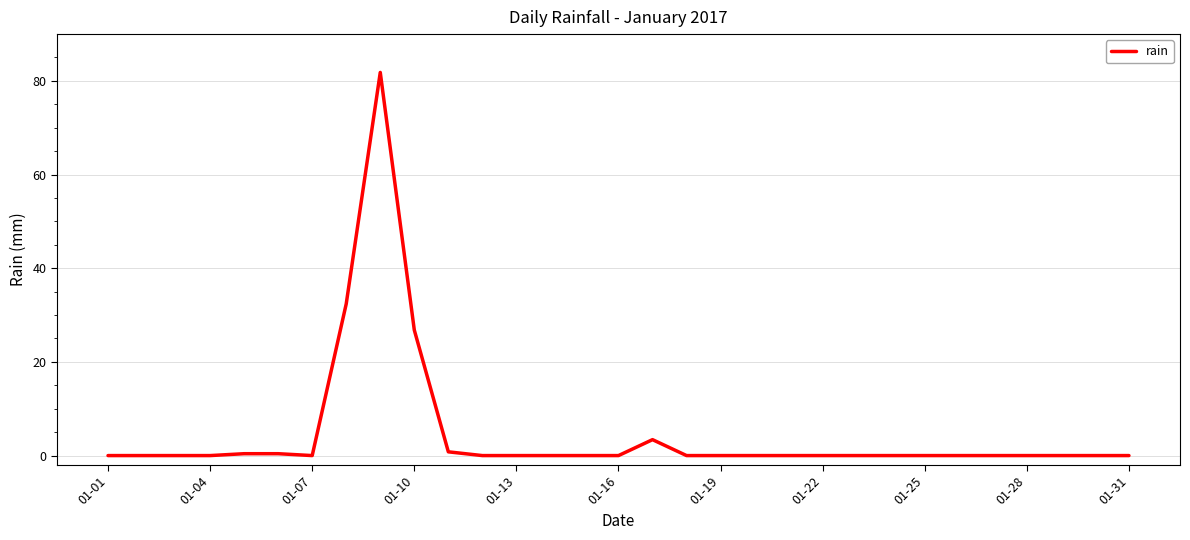

What is the difference between the maximum and minimum values?

81.8